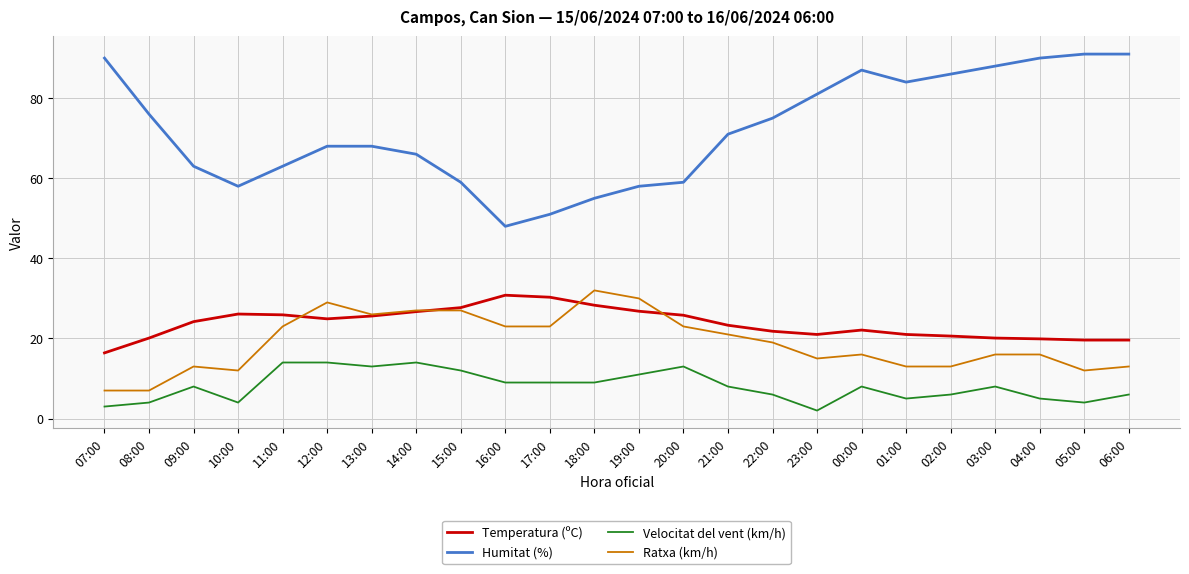

True or false: Velocitat del vent (km/h) and Humitat (%) intersect in this chart.

False